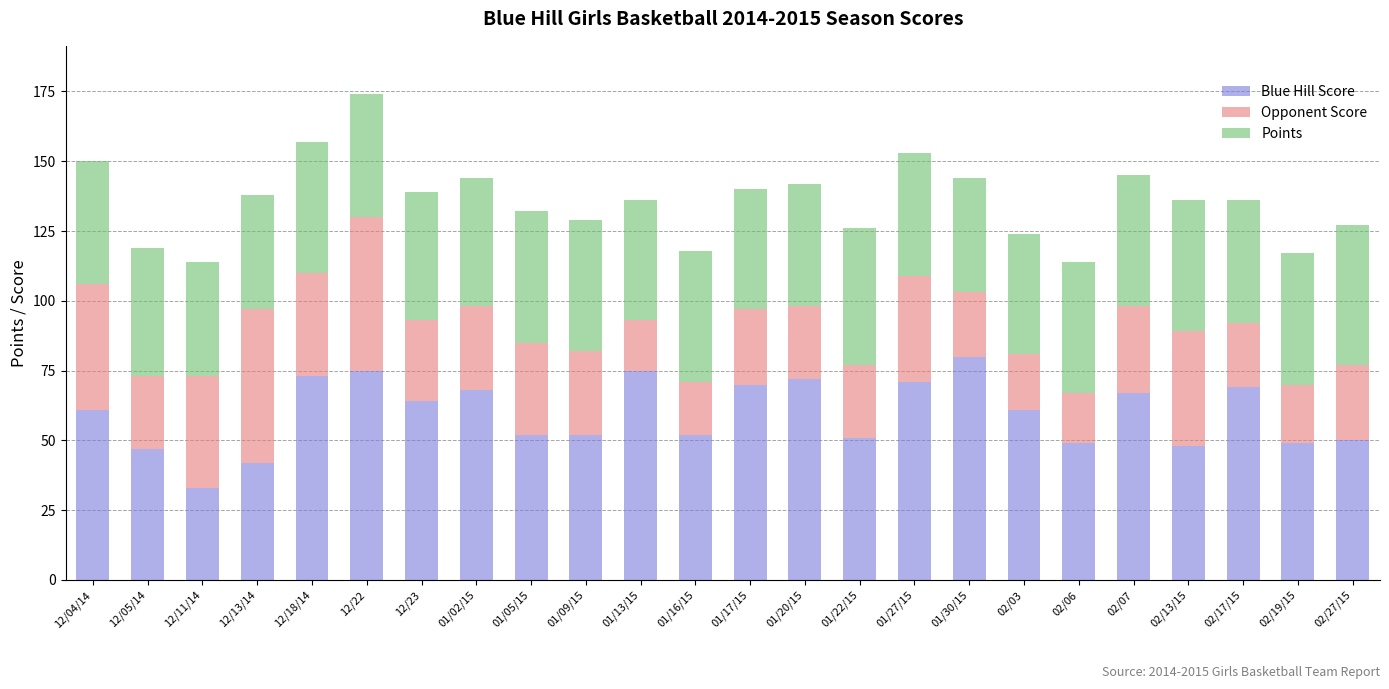

What is the highest value of the Blue Hill Score series?

80